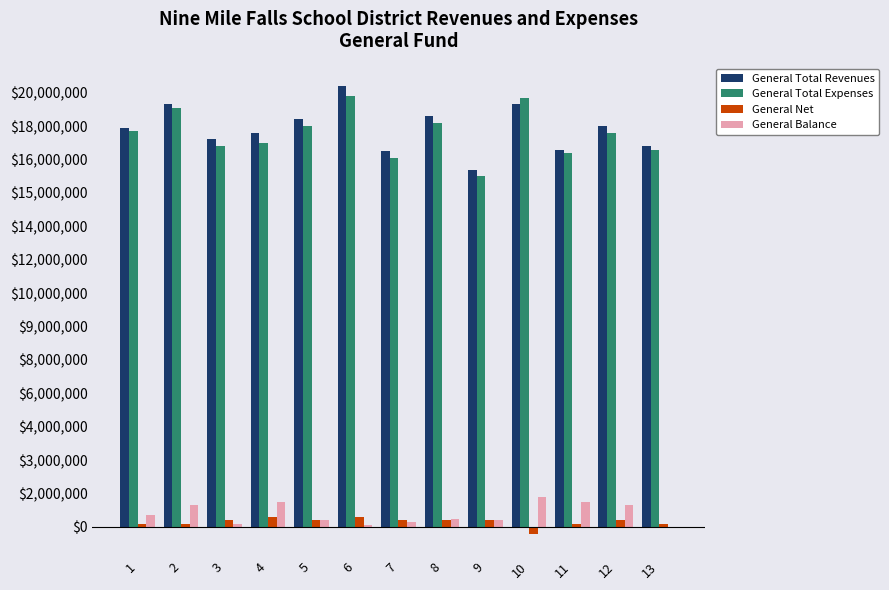

Which category has the highest value across all series?

6